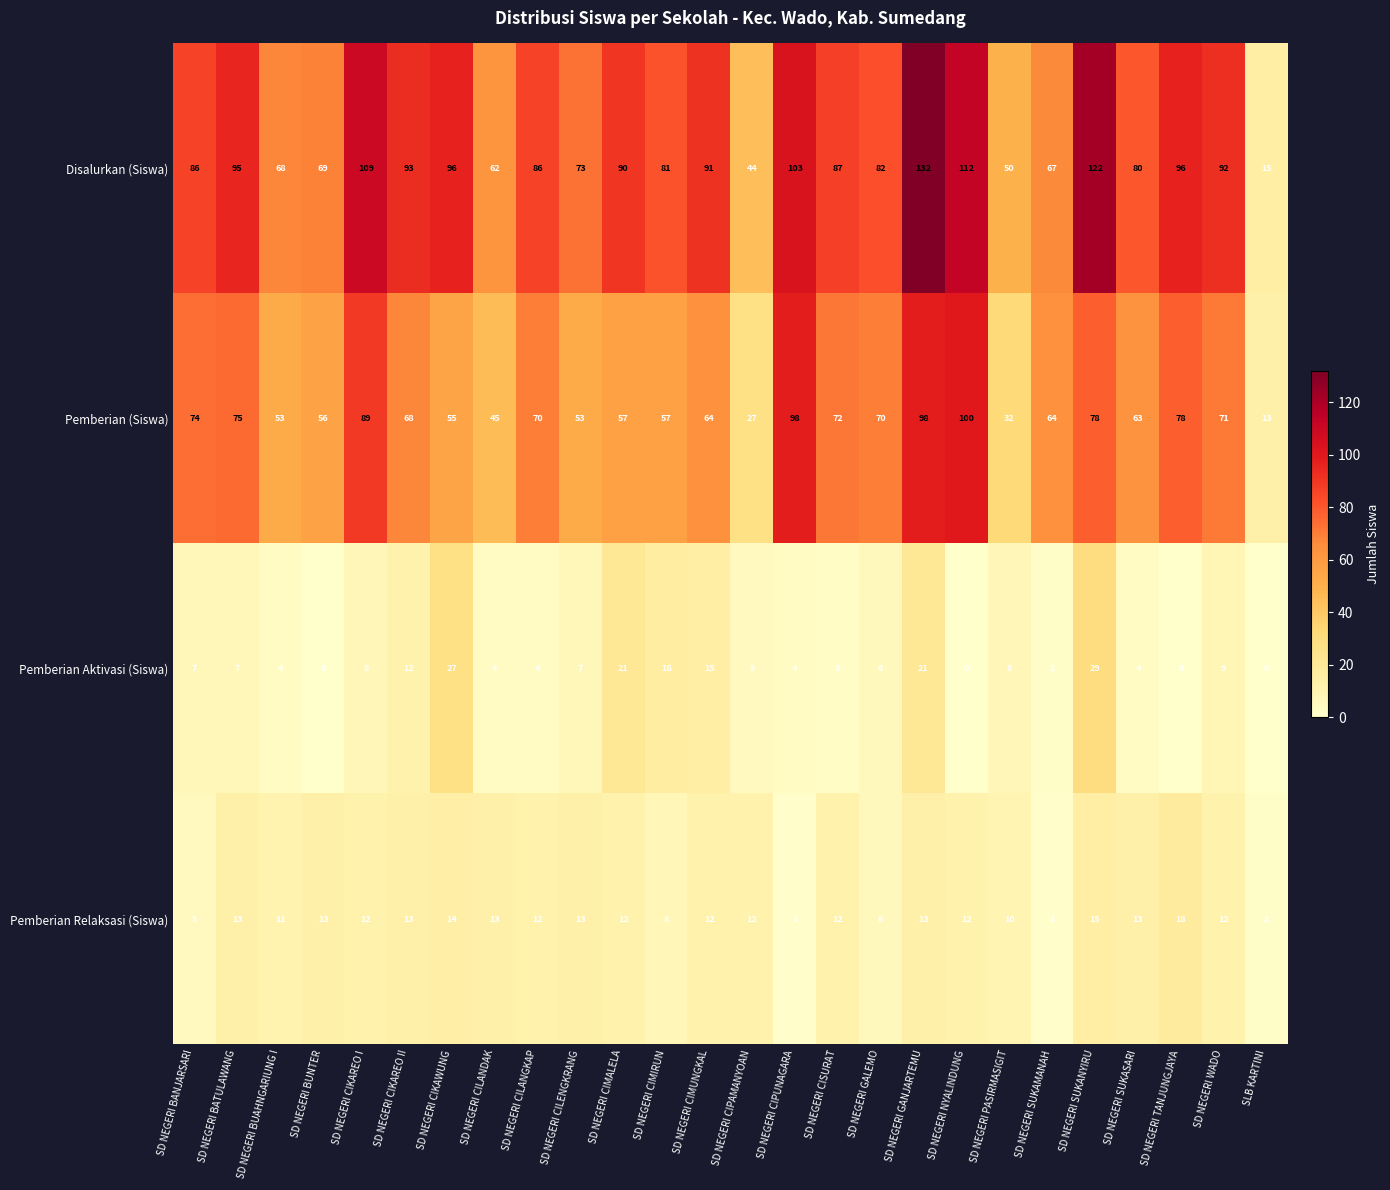

At which label is Pemberian Aktivasi (Siswa) closest to 14?

SD NEGERI CIMUNGKAL